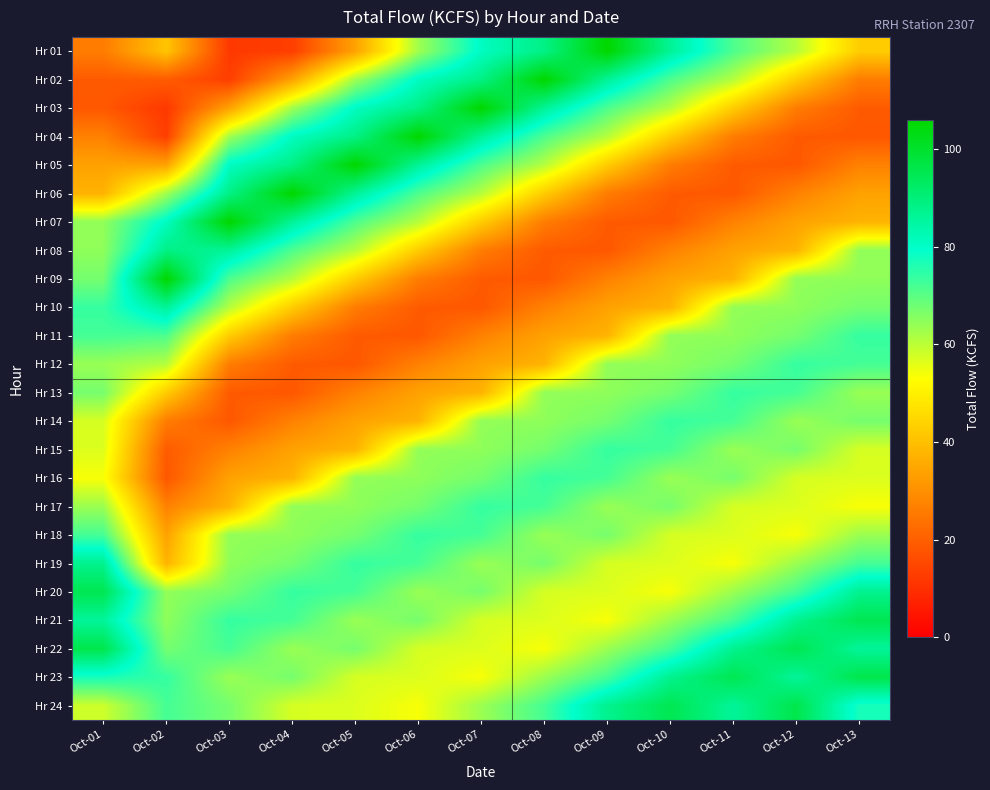

Between Oct-13 and Oct-03, which is larger?

Oct-13